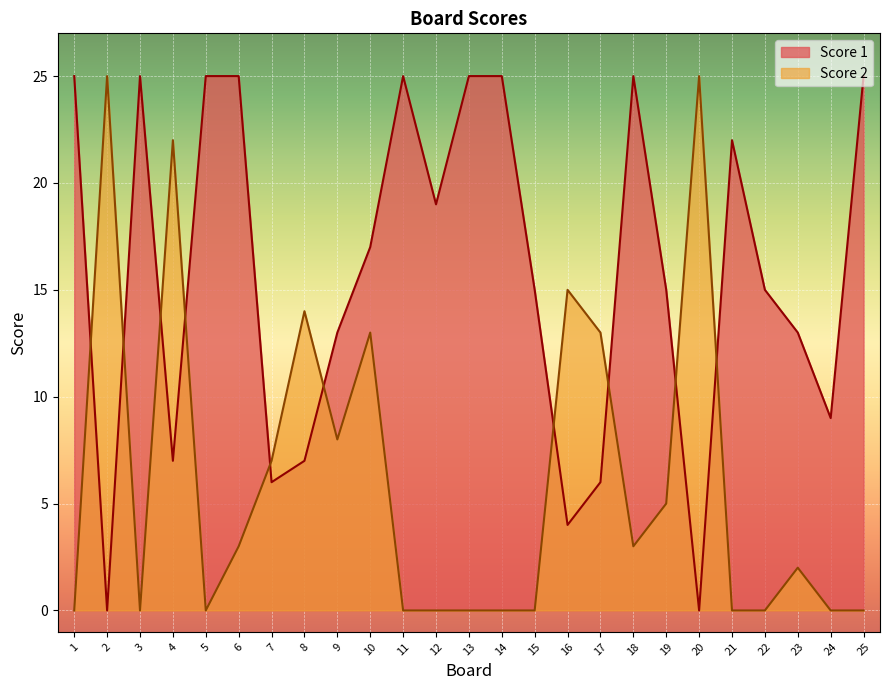

List the labels in order of Score 1 value, smallest first.

2, 20, 16, 7, 17, 4, 8, 24, 9, 23, 15, 19, 22, 10, 12, 21, 1, 3, 5, 6, 11, 13, 14, 18, 25